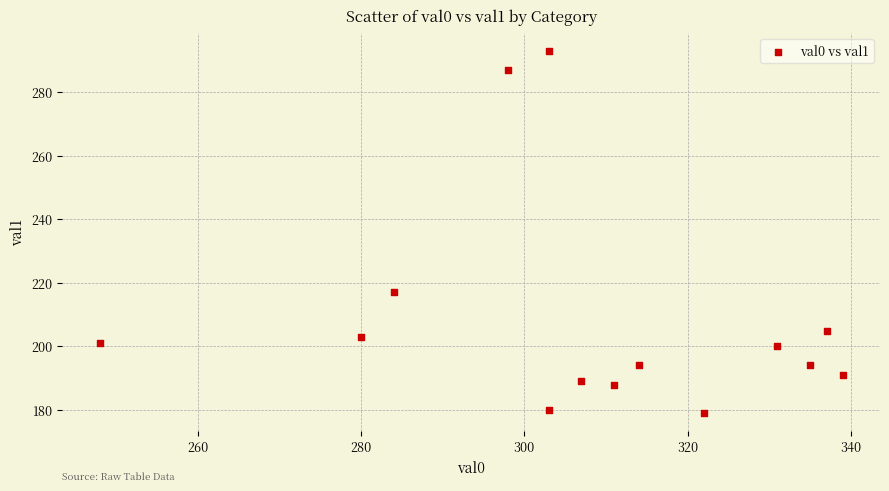

What is the range of X values (max minus min)?

91